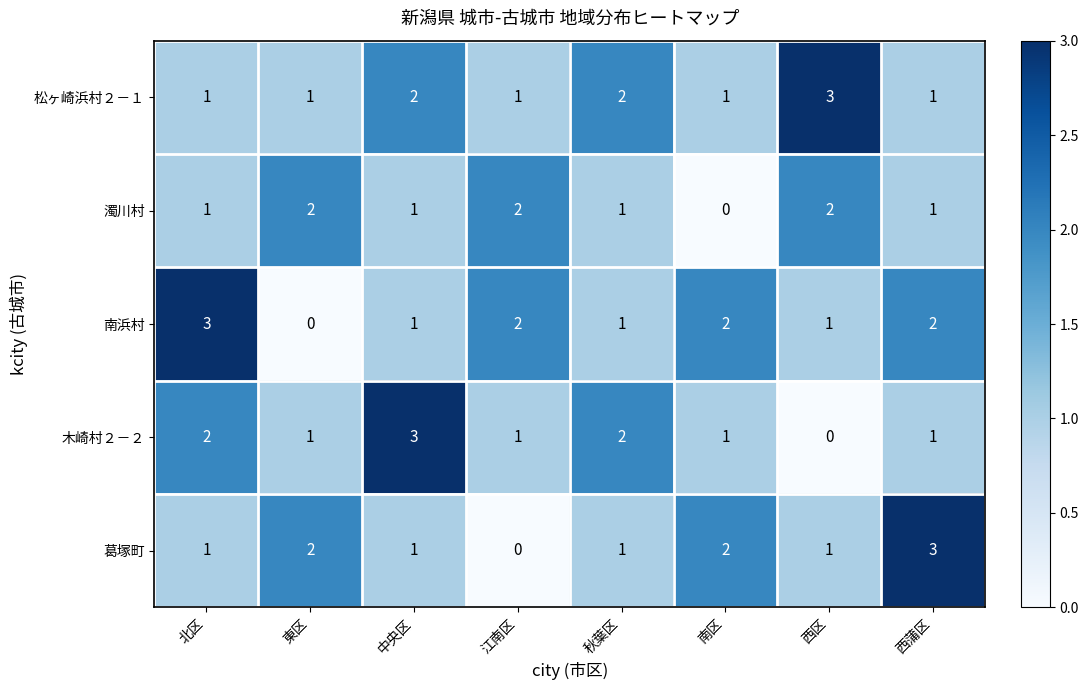

True or false: 木崎村２－２ has a value of 1 at 東区.

True